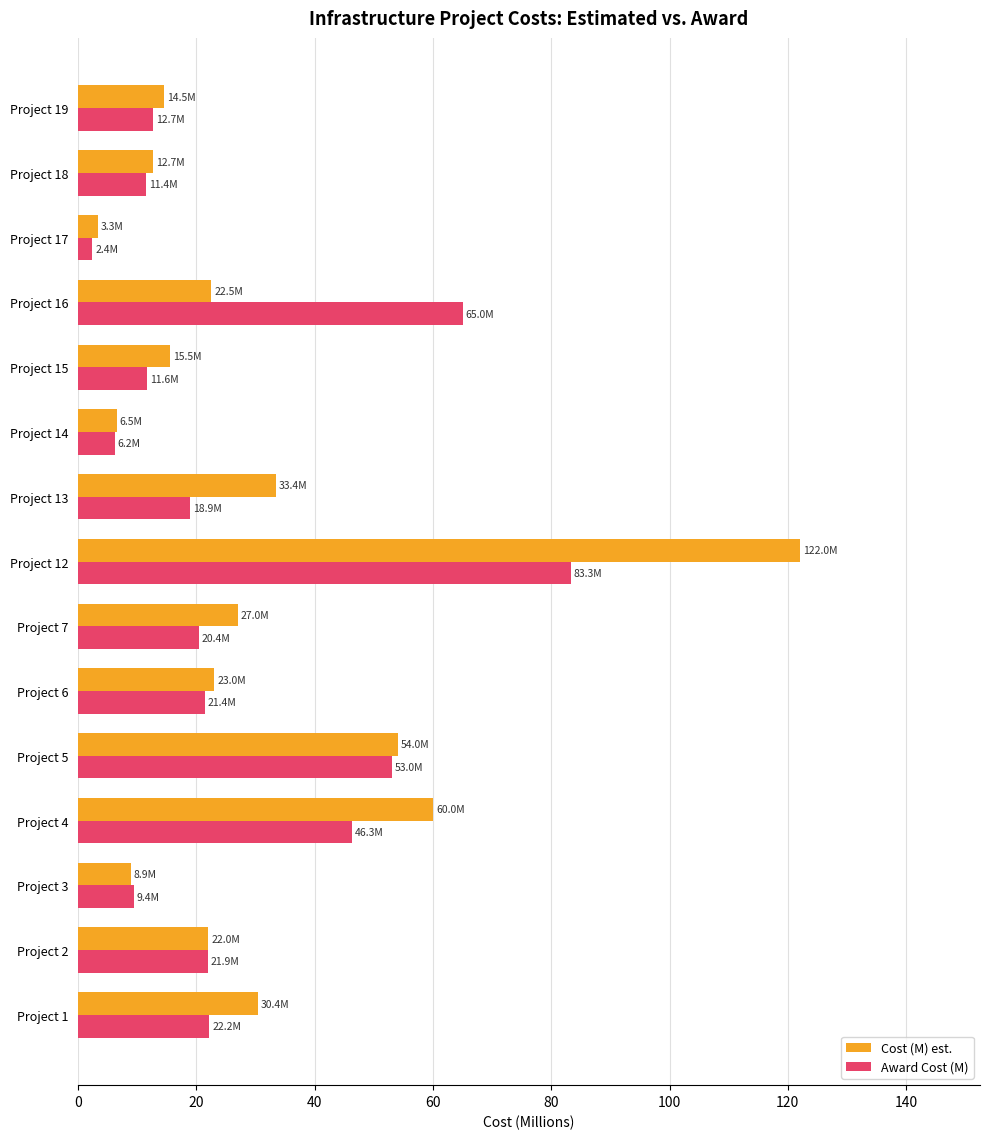

At which category is the sum across all series the highest?

Project 12